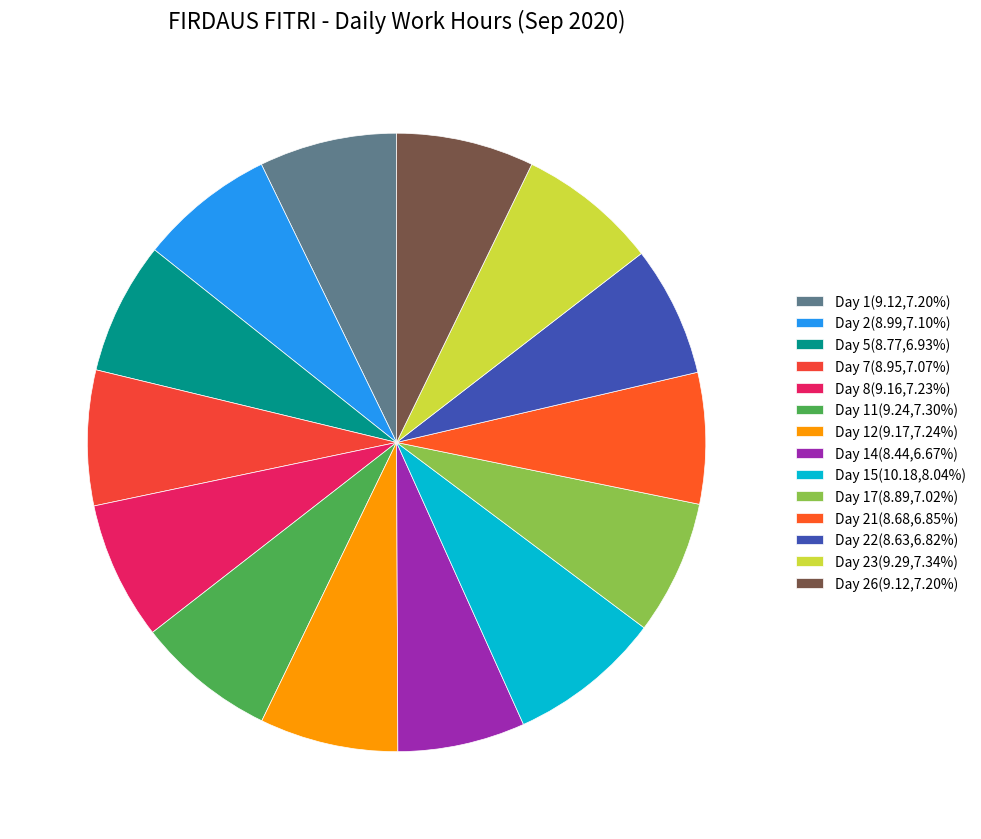

Is there any slice that represents more than half of the pie?

No